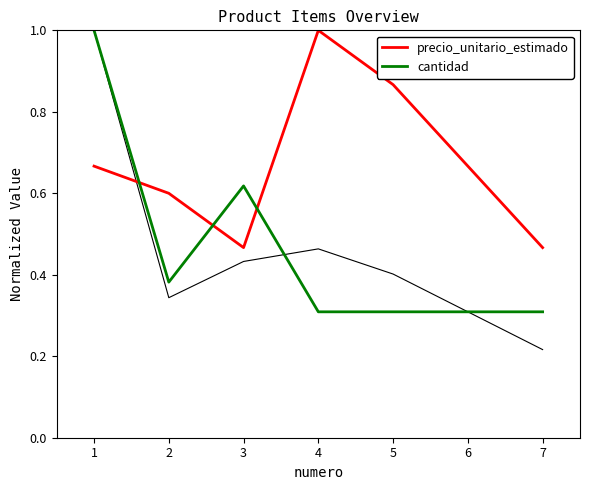

Which has a higher value, 3 or 2?

2